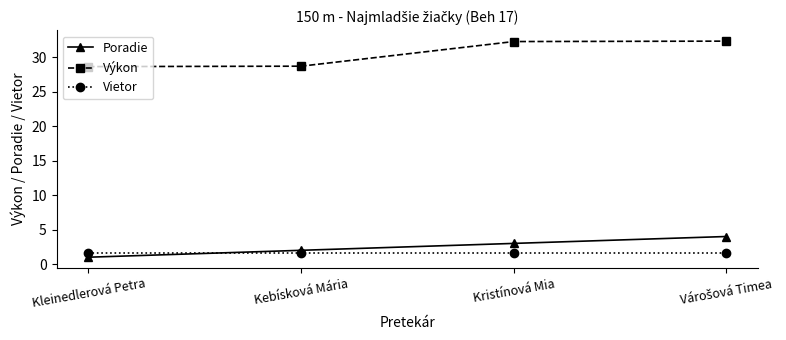

Which series has the largest total across all categories?

Výkon